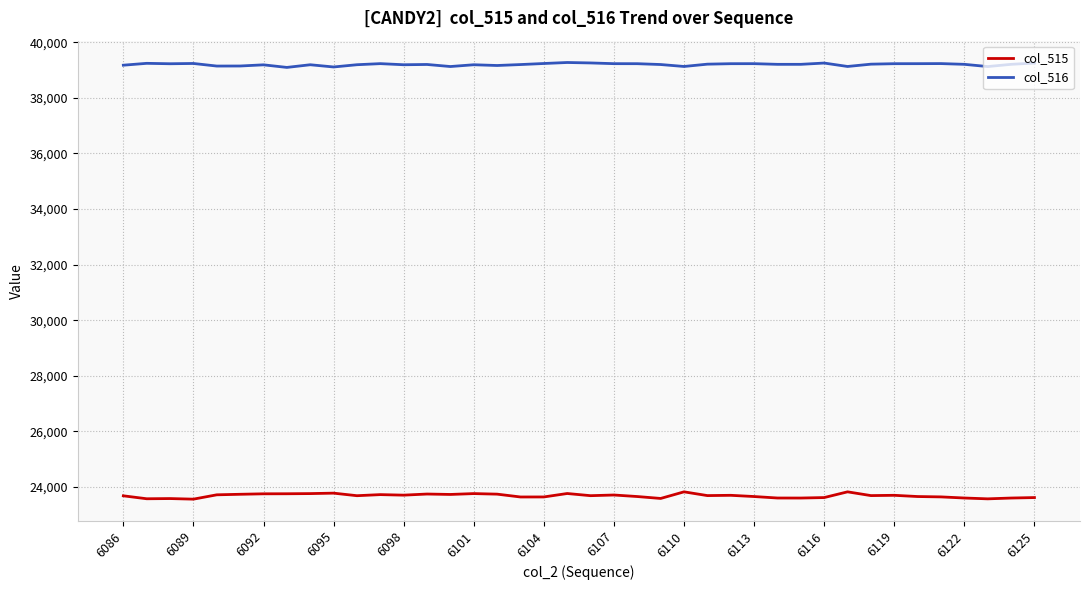

Rank the series by their maximum value, from highest to lowest.

col_516, col_515